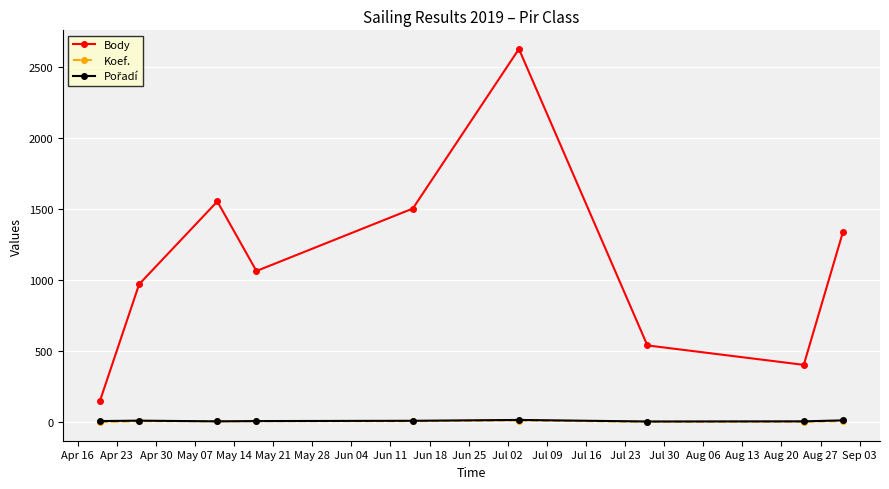

True or false: Body has more than 2 interior local peaks.

False